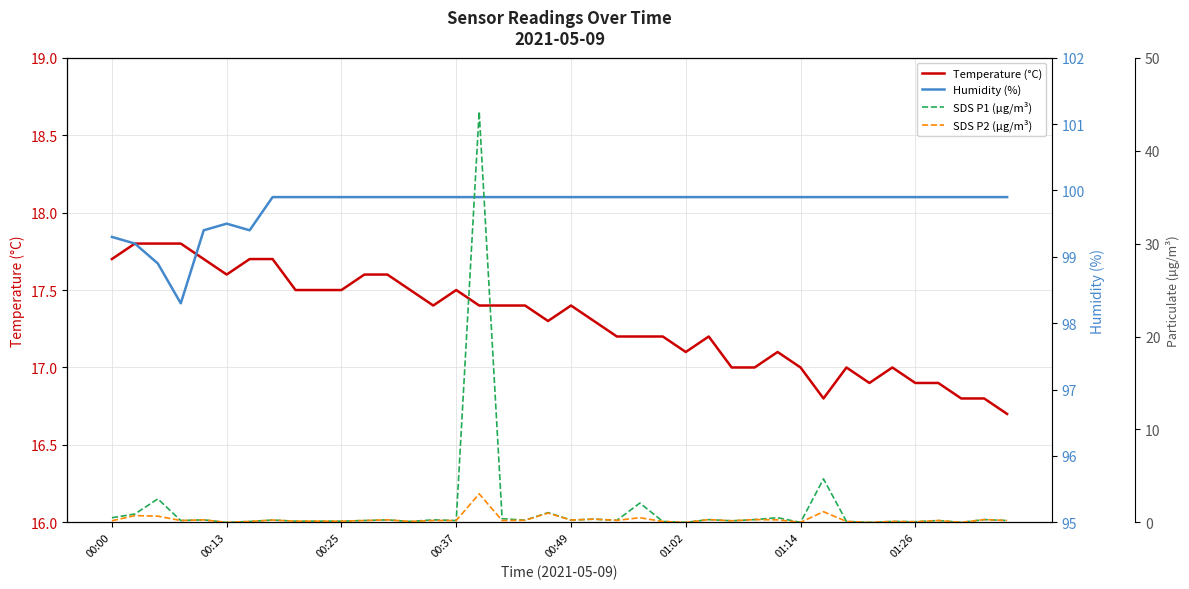

True or false: Humidity (%) has more than 1 interior local peaks.

False